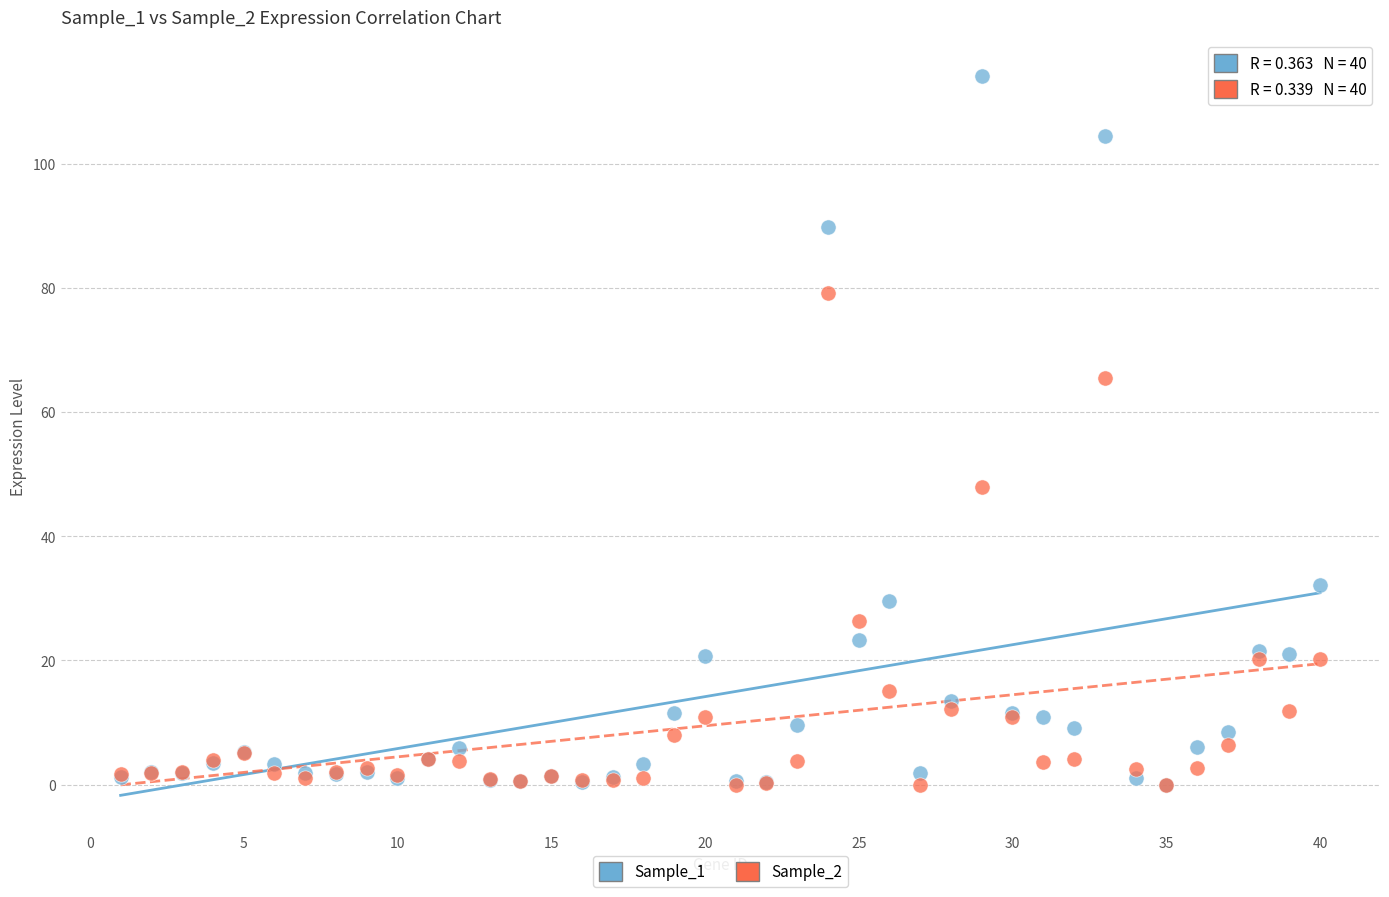

What are all the series names shown in the legend?

Sample_1, Sample_2